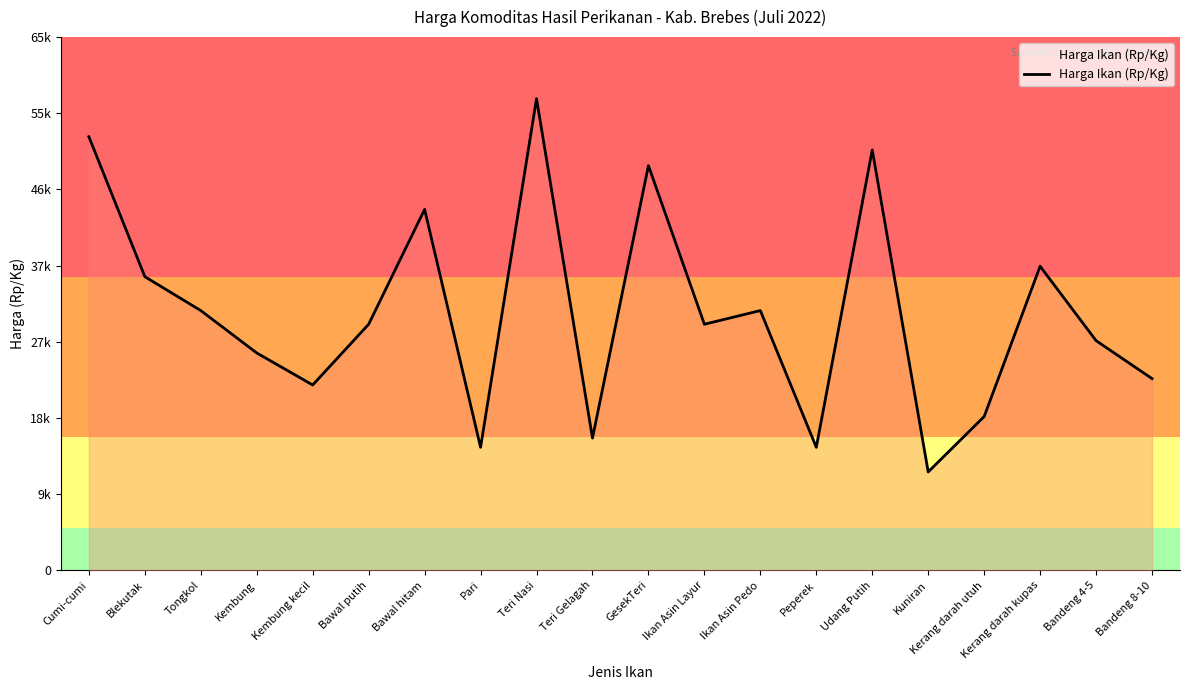

Reading left to right, transcribe all the data shown in this chart.

52857.1	35800.0	31666.7	26500.0	22600.0	30000.0	44000.0	15000.0	57500.0	16125.0	49333.3	30000.0	31666.7	15000.0	51250.0	12000.0	18750.0	37071.4	28000.0	23375.0